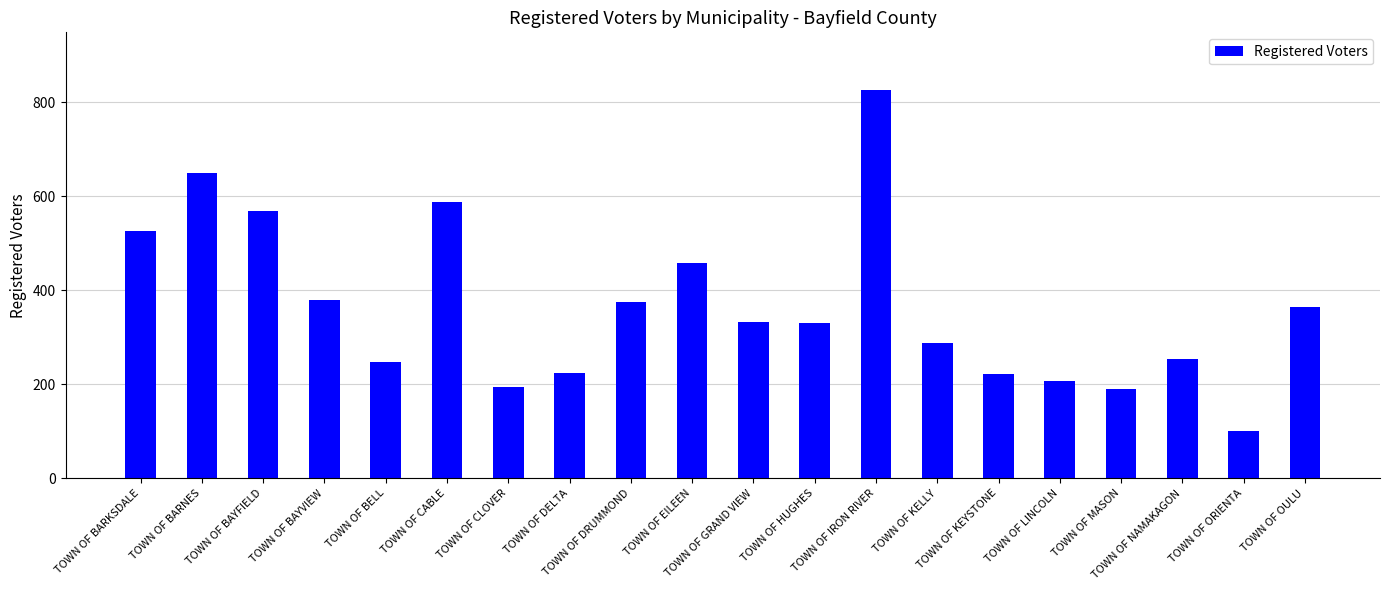

What is the sum of all values?

7319